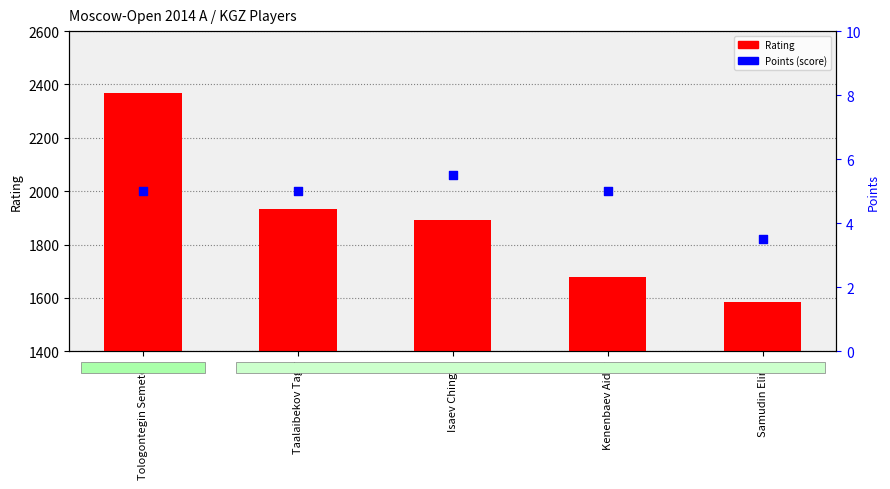

At how many categories does at least one series exceed 1732?

3